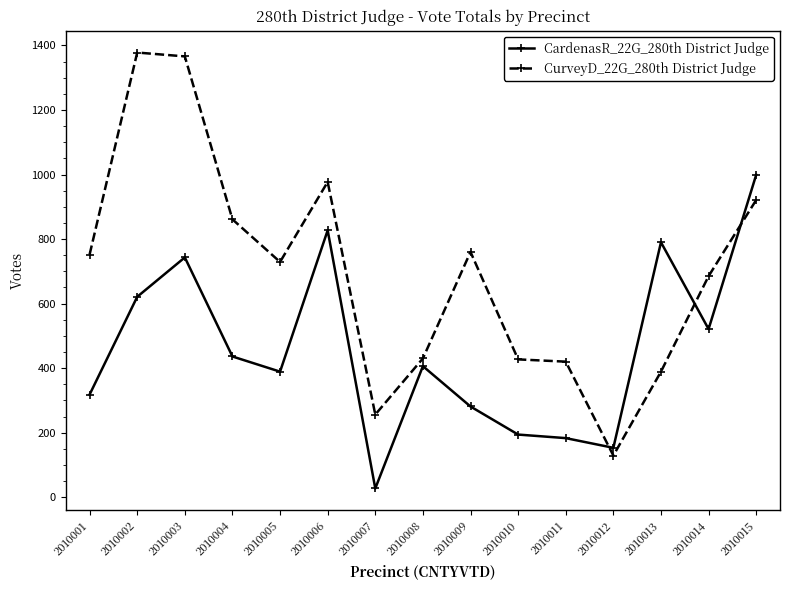

Which series has the largest range (max minus min)?

CurveyD_22G_280th District Judge